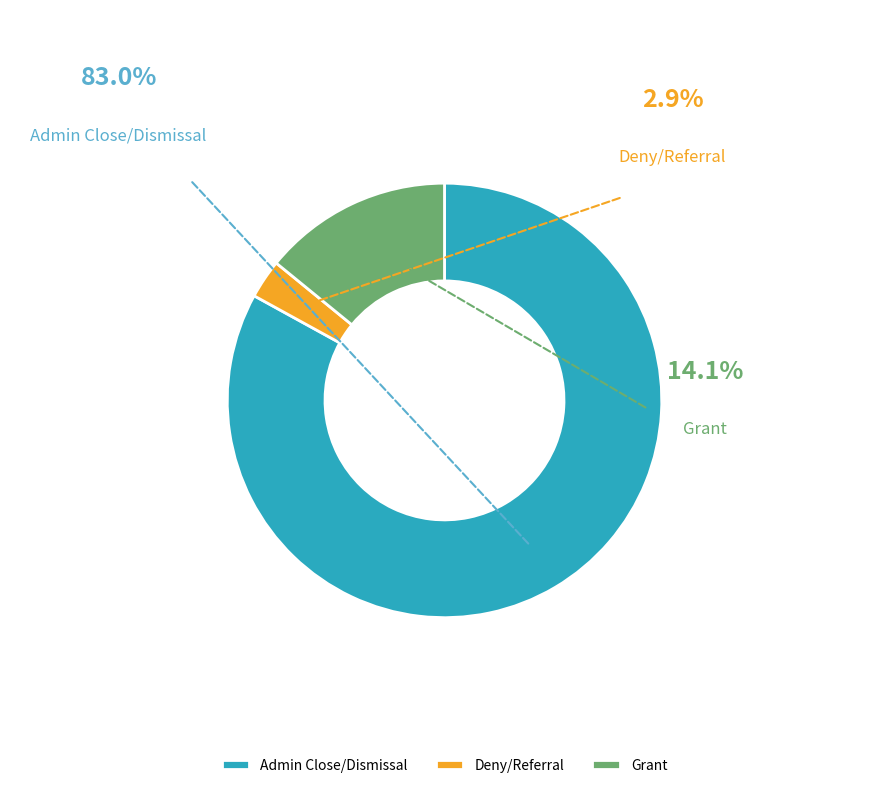

Is there a majority slice in this chart?

Yes